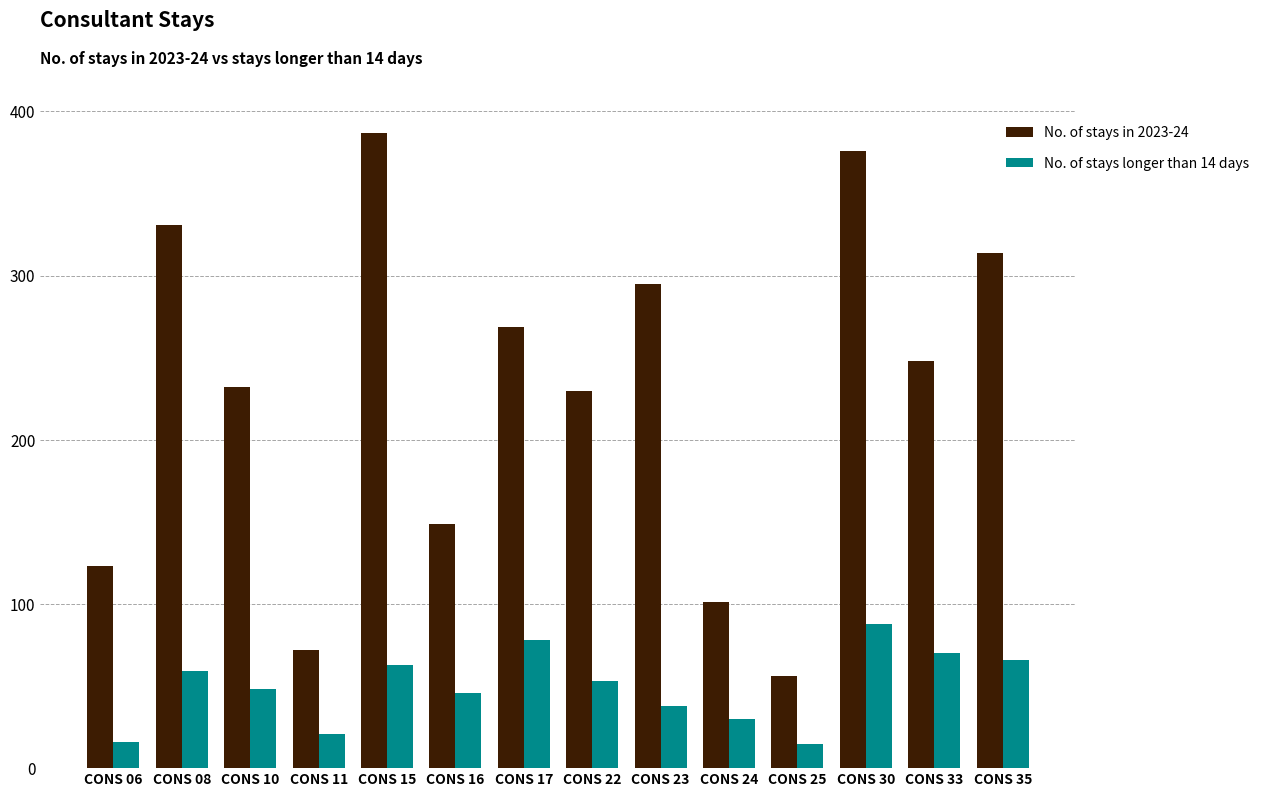

What is the value of the No. of stays longer than 14 days bar at the 10th from the left?

30